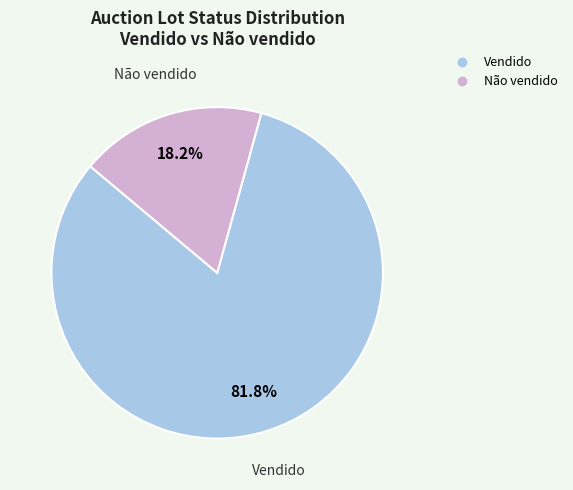

Between Não vendido and Vendido, which is larger?

Vendido